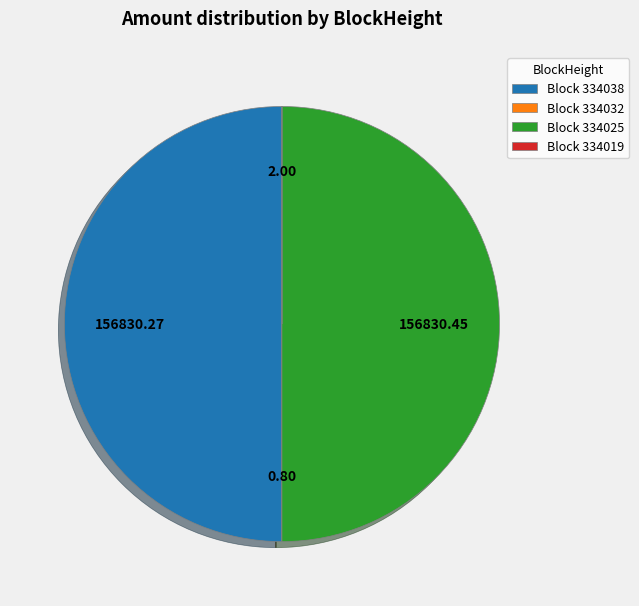

Which category has the biggest portion of the pie?

334025